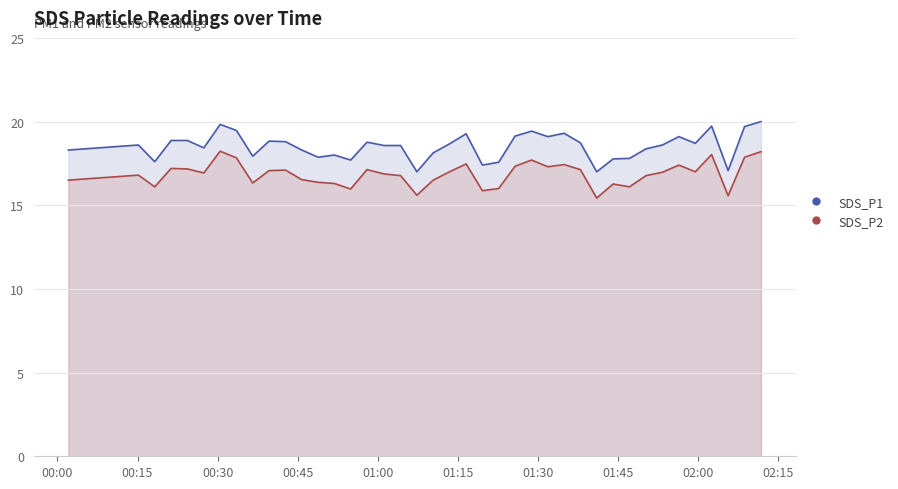

Between 2022/11/08 00:02:03 and 2022/11/08 00:21:17, which series saw the biggest shift?

SDS_P2